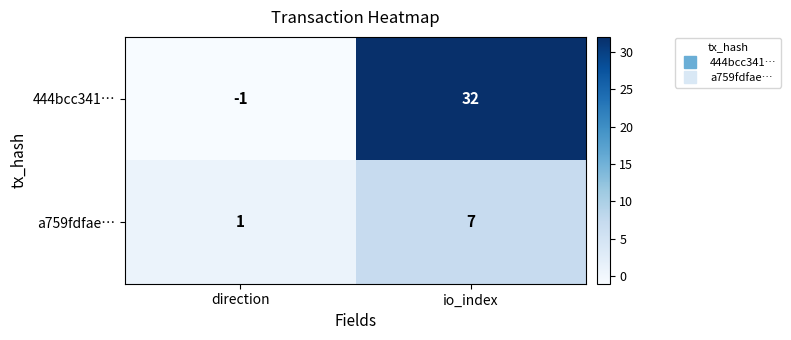

Rank the categories by a759fdfae… value from lowest to highest.

direction, io_index